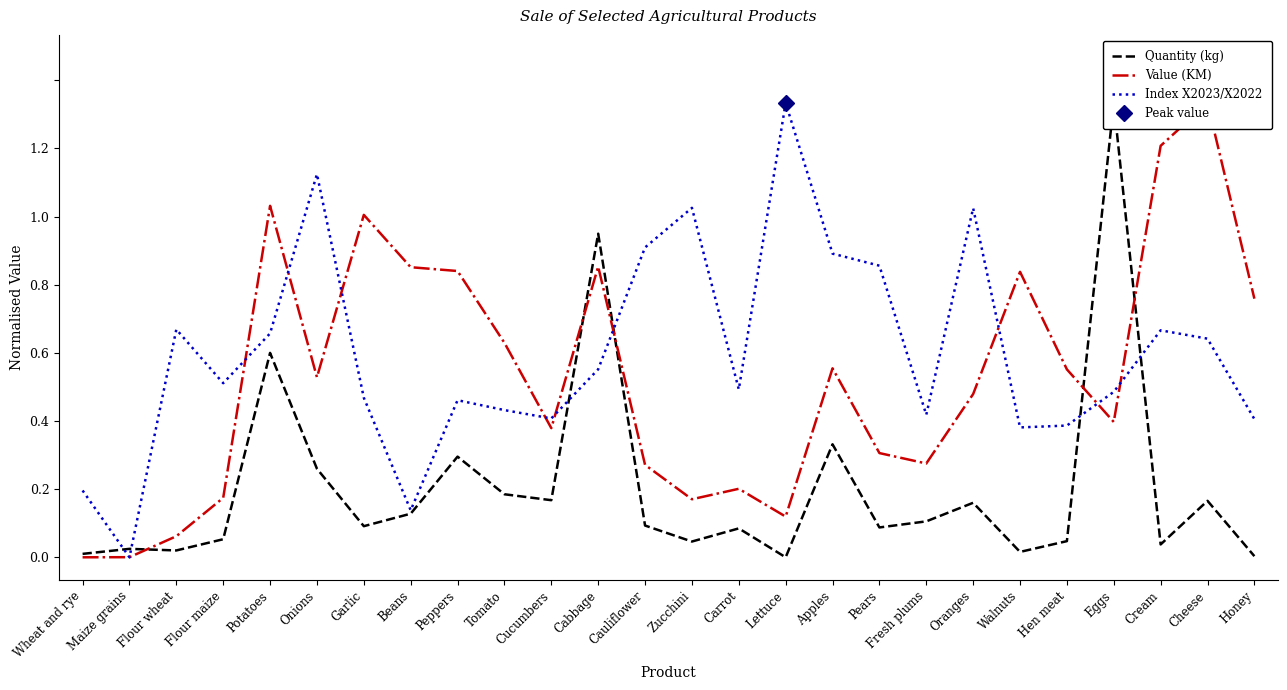

The Quantity (kg) series shows 0.1 at Cheese. True or false?

True